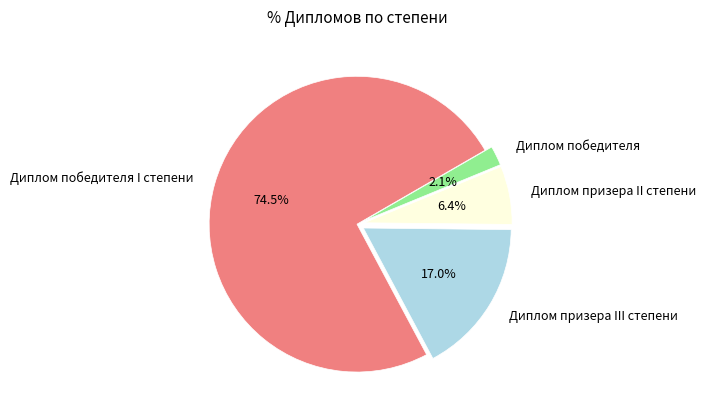

Rank the categories by value from lowest to highest.

Диплом победителя, Диплом призера II степени, Диплом призера III степени, Диплом победителя I степени